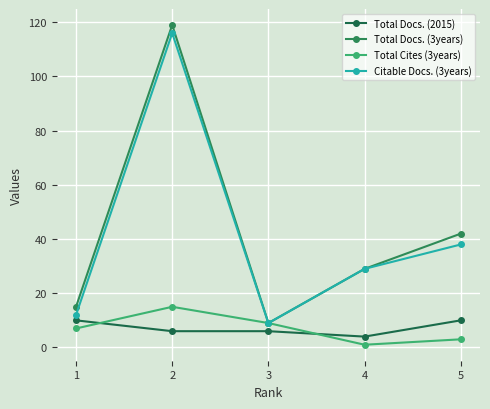

Which series has the largest range (max minus min)?

Total Docs. (3years)